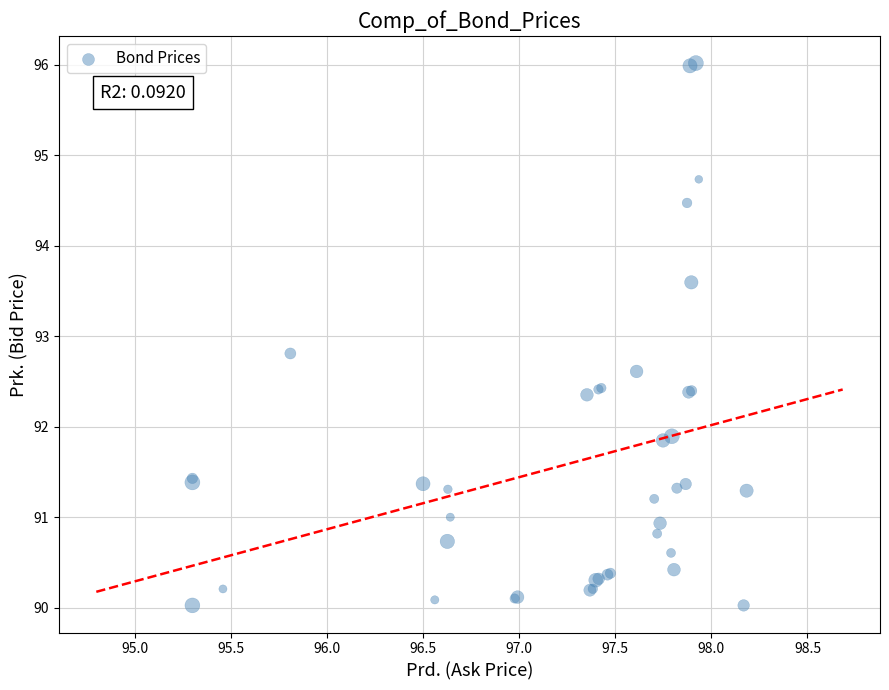

What Y value in the scatter plot is closest to 93?

92.8